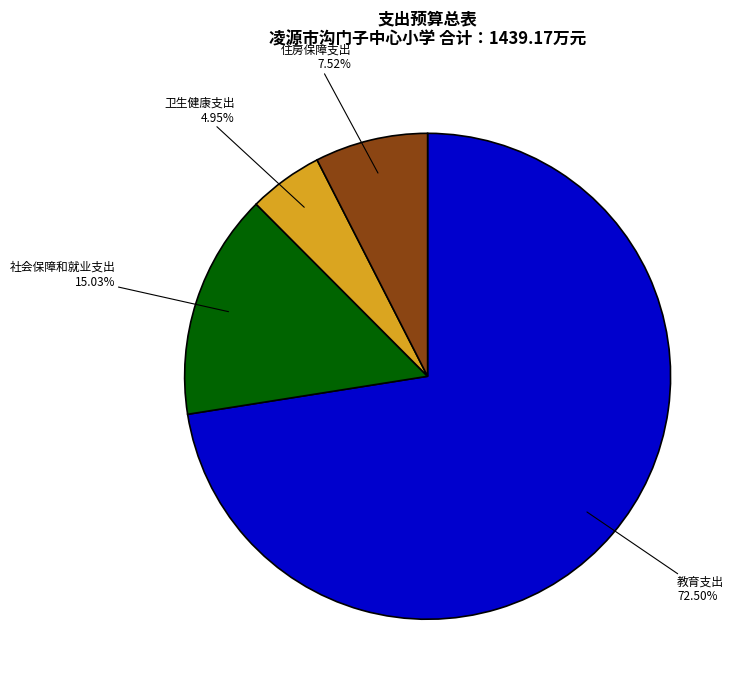

How many slices are in this pie chart?

4